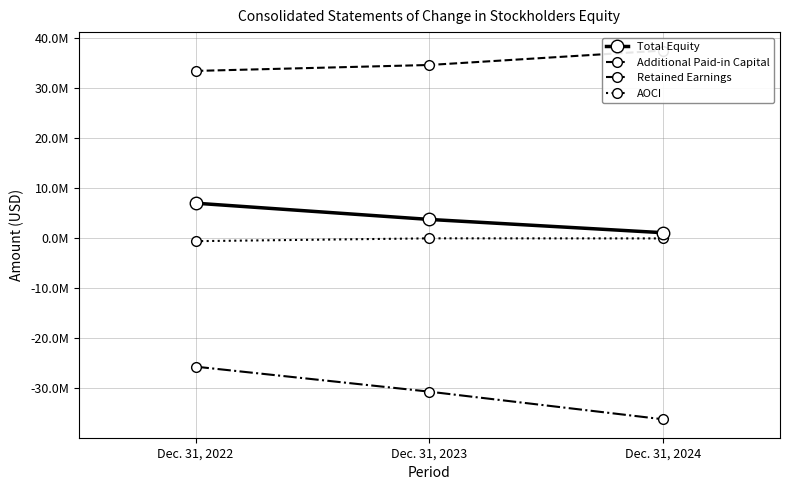

List the series in order of their peak value, lowest first.

Retained Earnings, AOCI, Total Equity, Additional Paid-in Capital